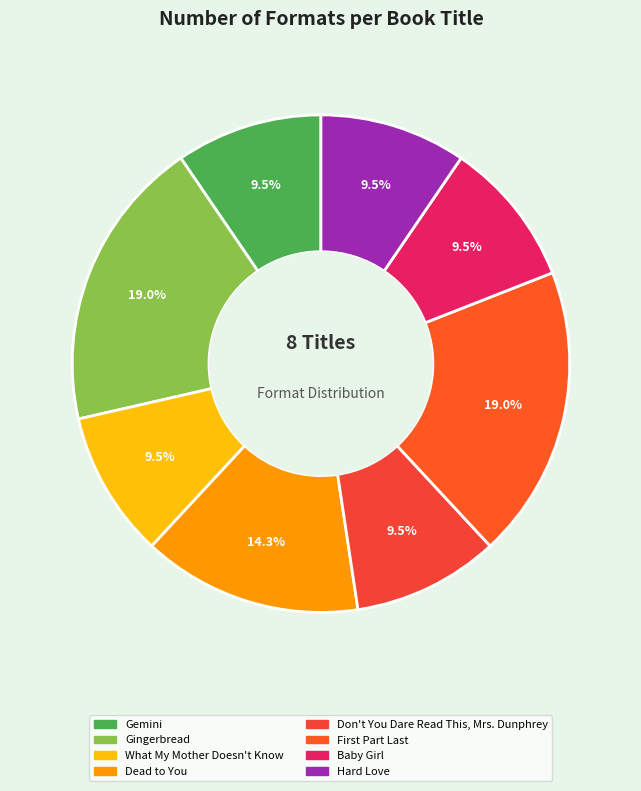

Is Dead to You the majority of the pie?

No